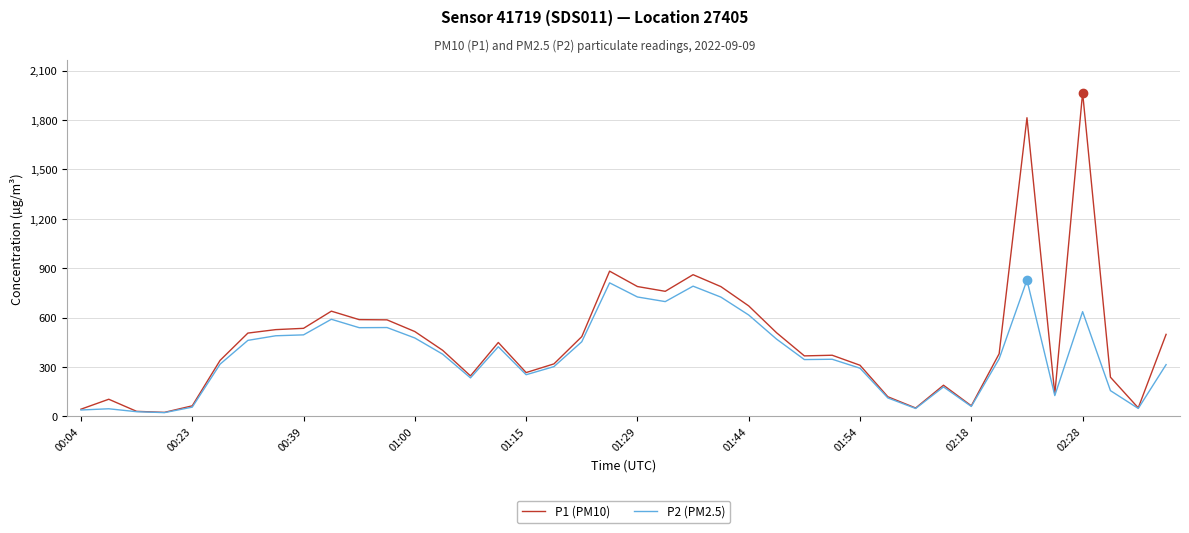

Which series has the largest range (max minus min)?

P1 (PM10)